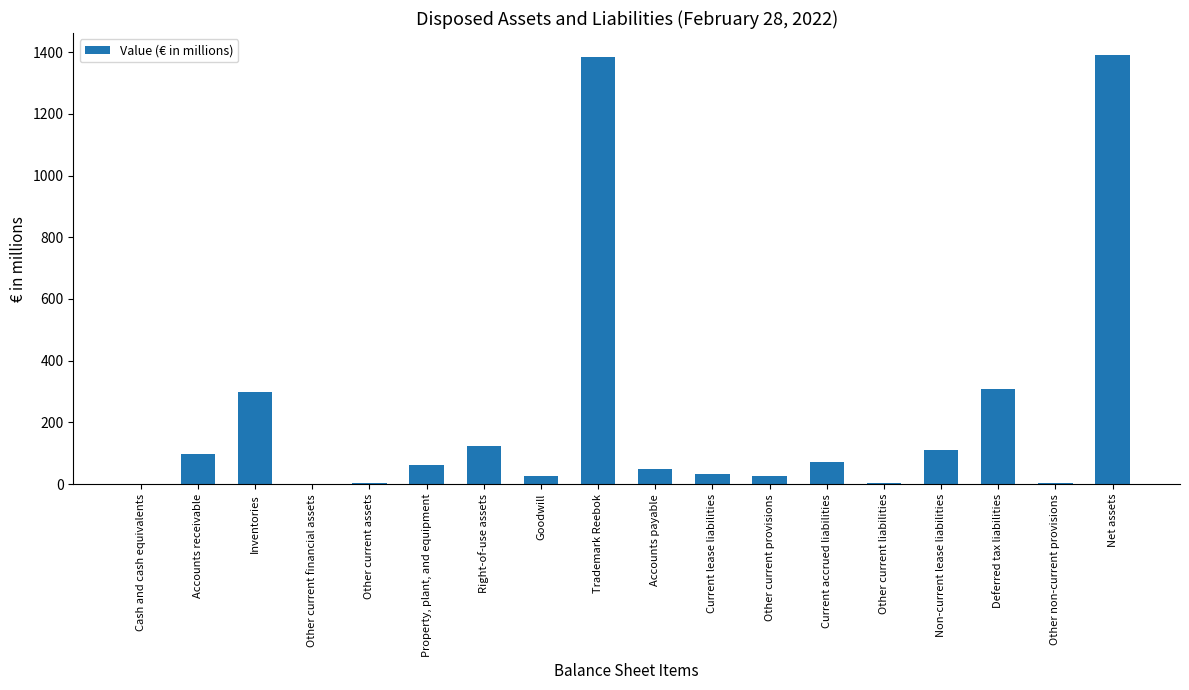

Between Other current assets and Right-of-use assets, which is larger?

Right-of-use assets